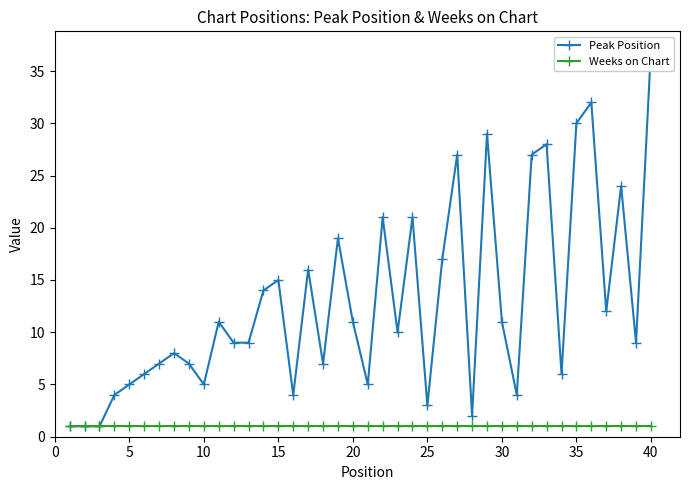

Is the value of Peak Position at 15 greater than the value of Weeks on Chart at 36?

Yes